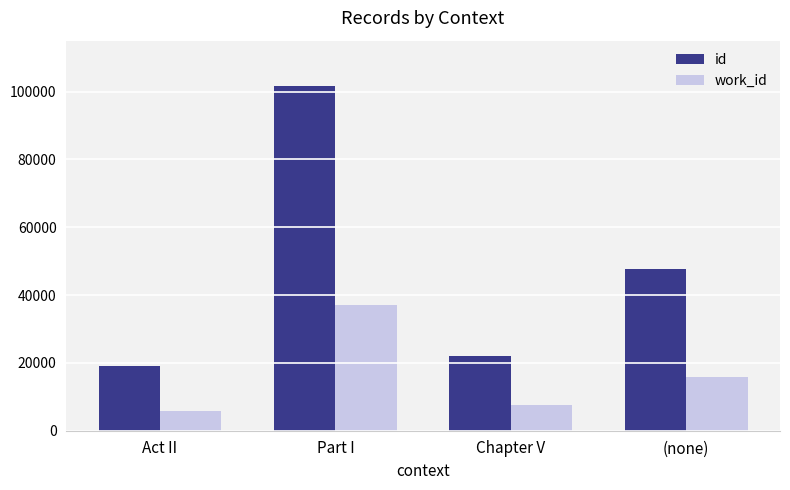

The value of id at Chapter V is 37502. True or false?

False